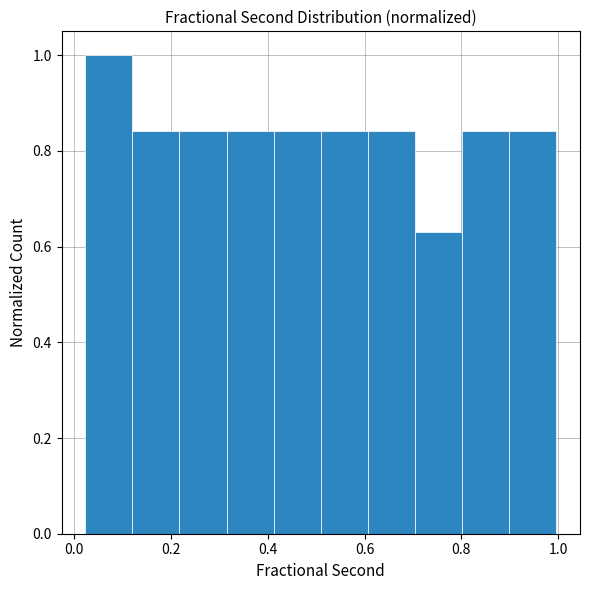

What is the height of the bar covering 0.22 to 0.32 on the x-axis? Neither the bar edges nor the heights are printed on the chart, so give them approximately, as read against the axes.

0.84